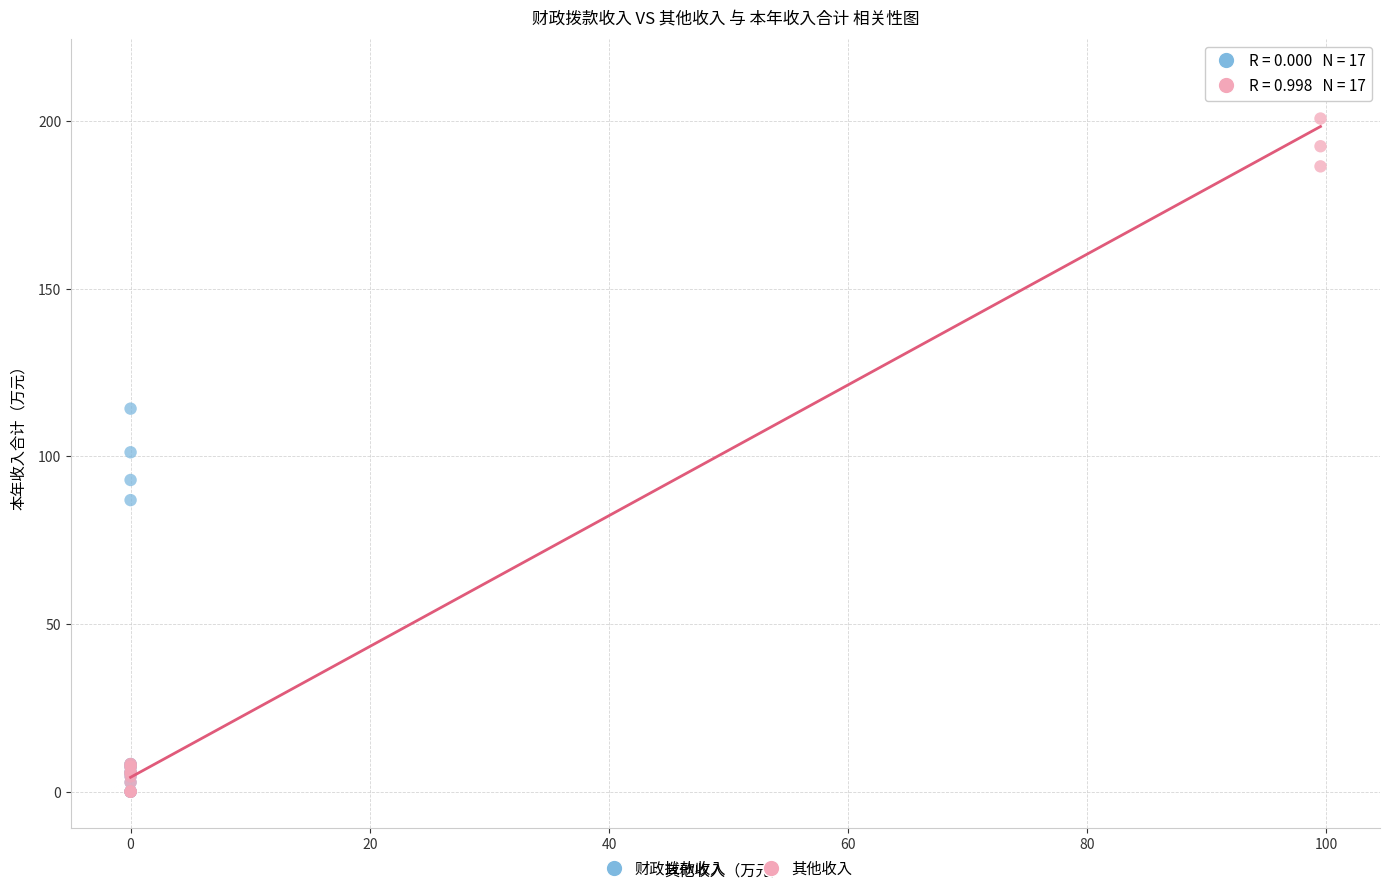

Which series reaches the maximum Y coordinate?

其他收入